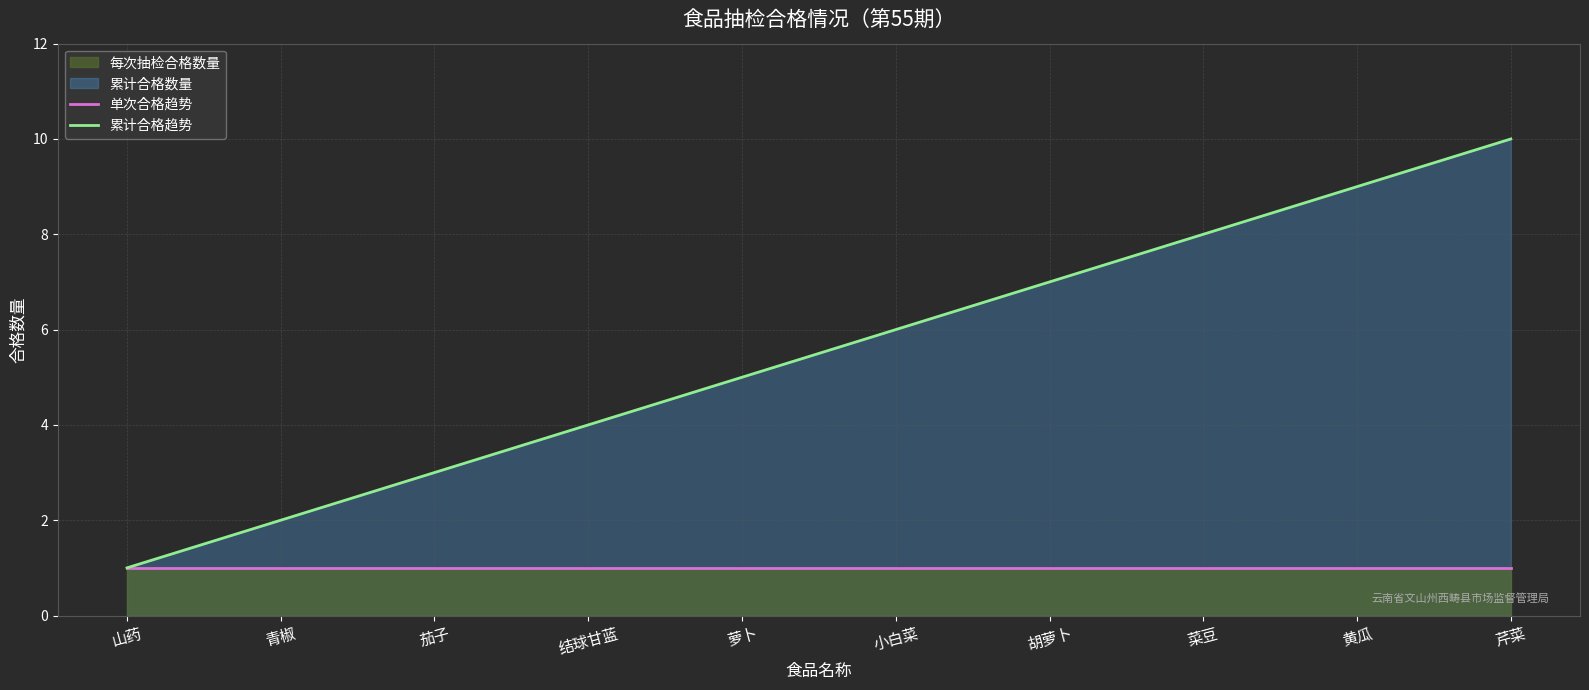

At which category is the sum across all series the highest?

芹菜